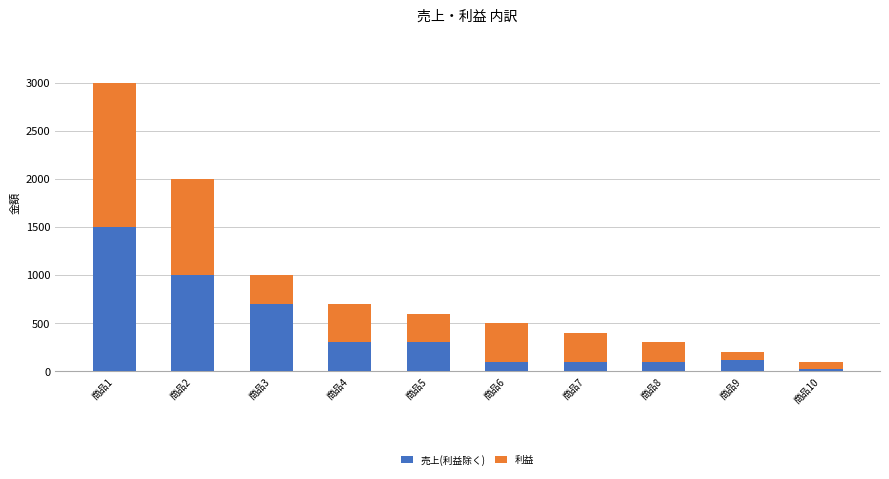

At which category is the sum across all series the highest?

商品1